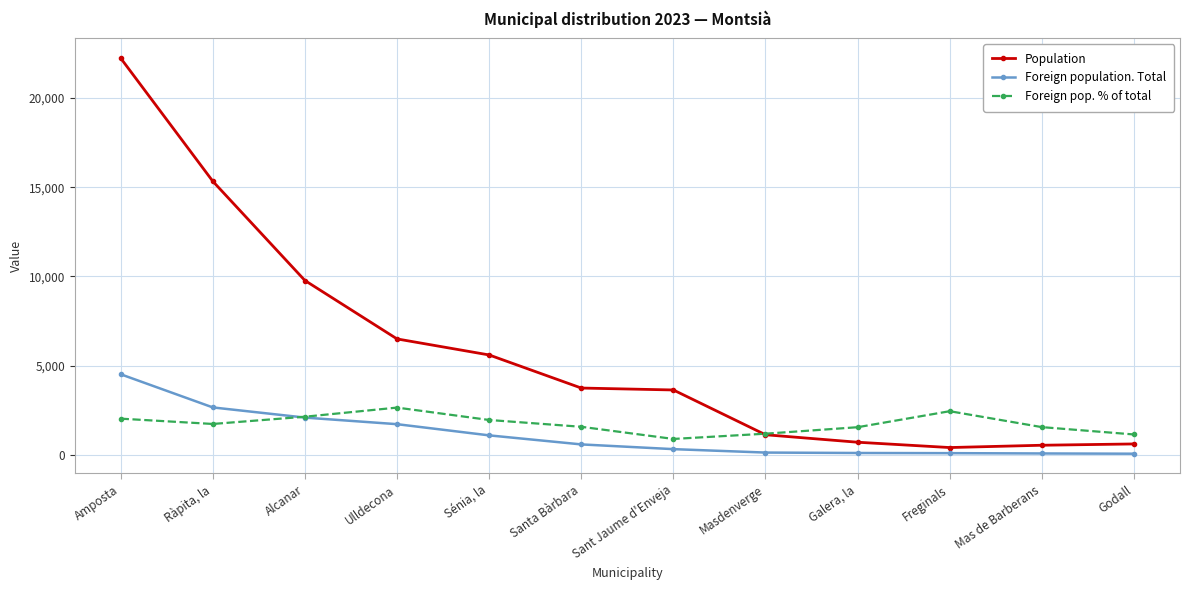

Is it true that Foreign pop. % of total equals 898 at Sant Jaume d'Enveja?

True